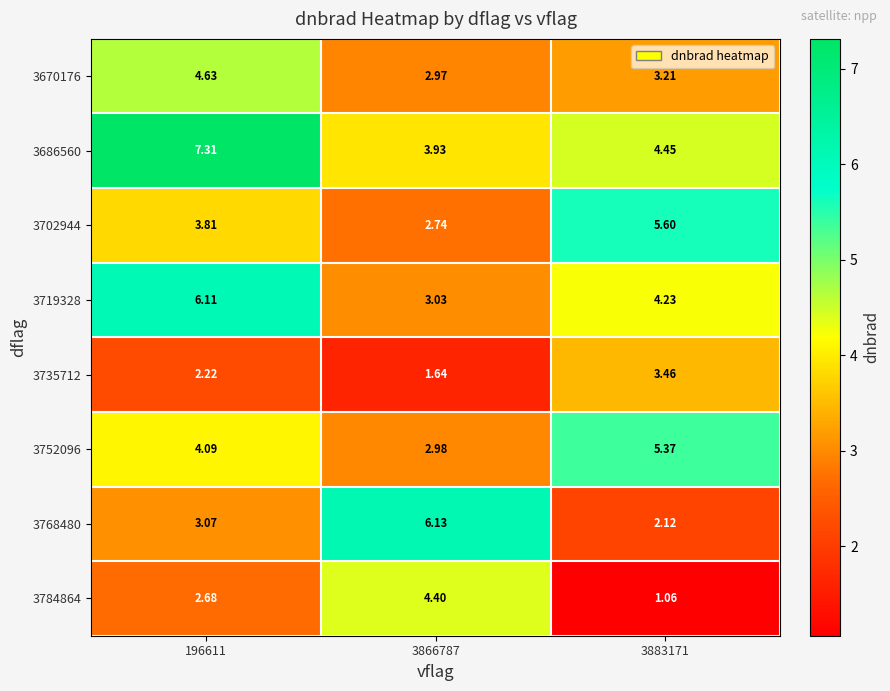

At which category does the chart reach its peak across all series?

196611